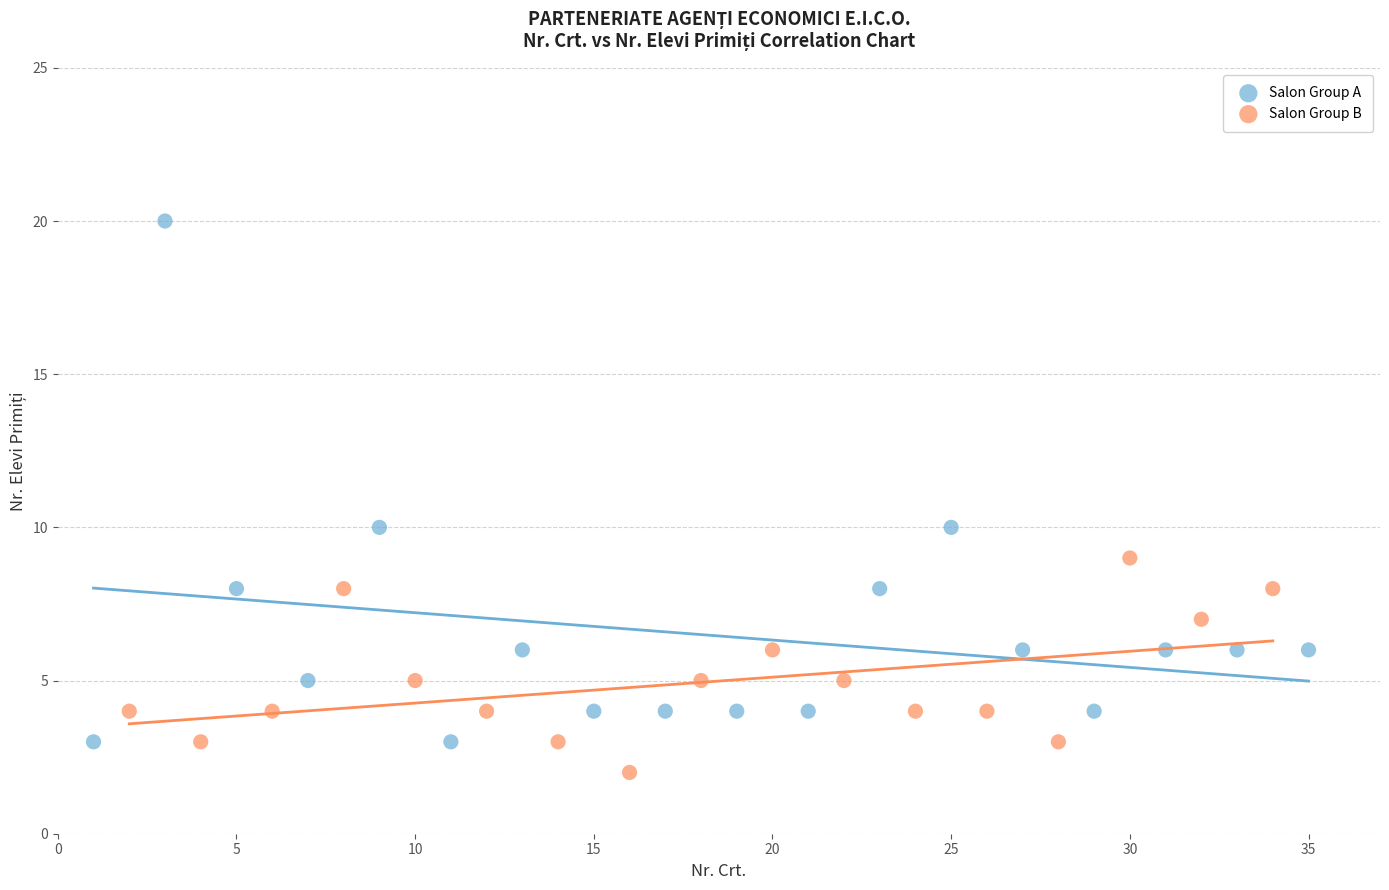

Which series has the largest Y range (max minus min)?

Salon Group A